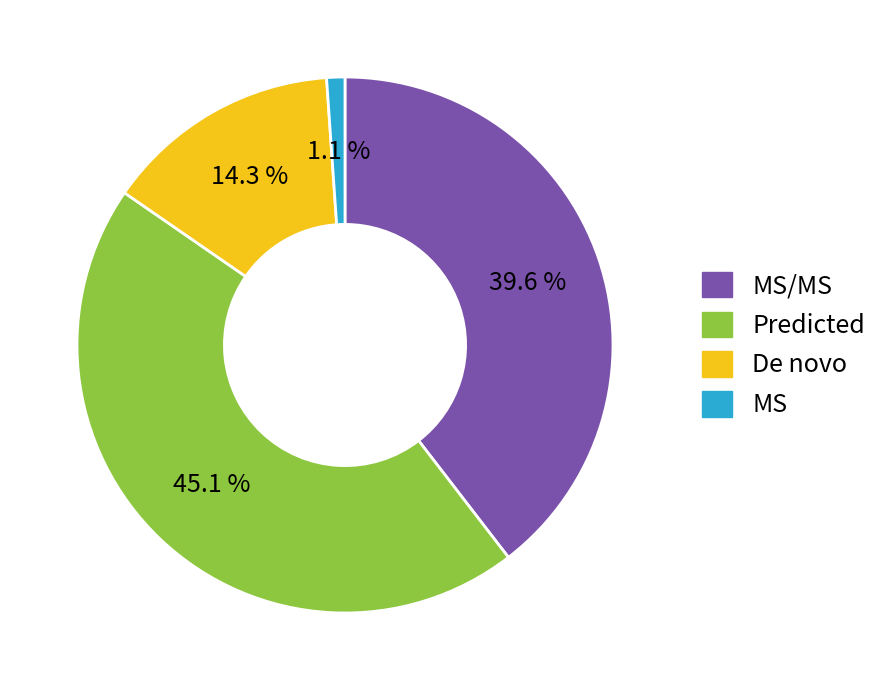

To the nearest percent, what is the difference between the largest and smallest slice percentages?

44%